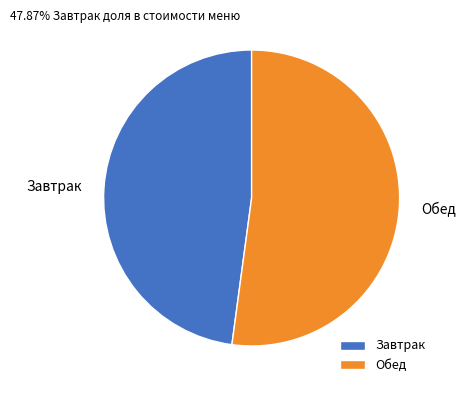

The Завтрак slice represents 48% of the pie. True or false?

True